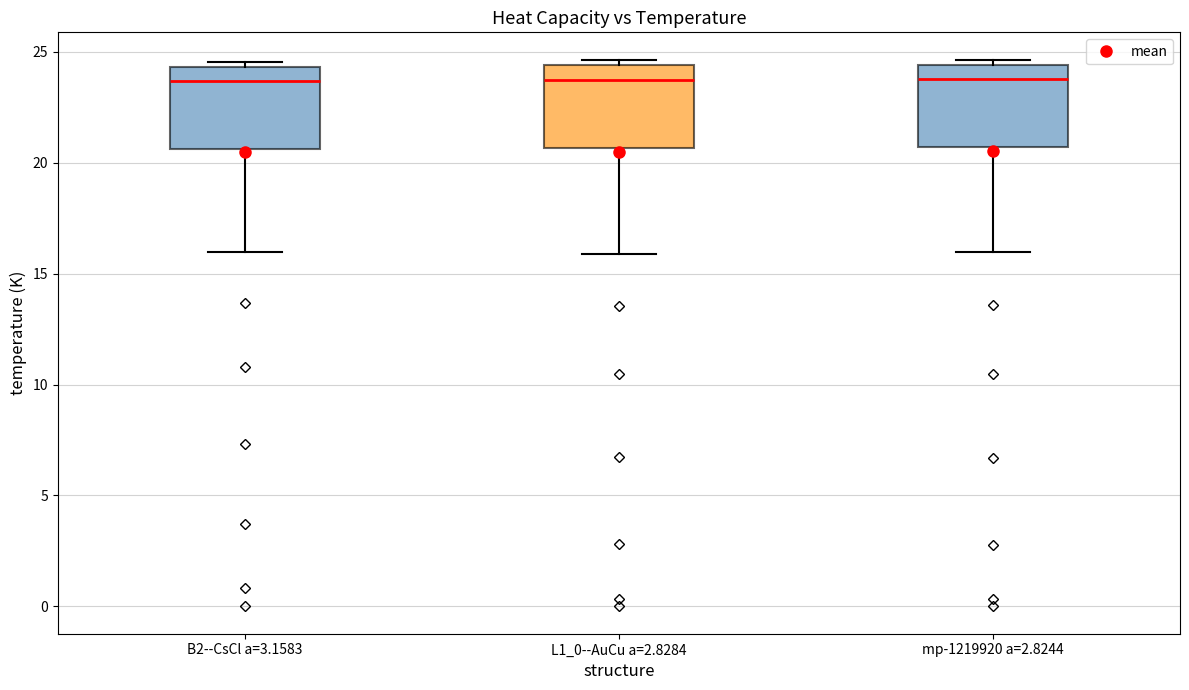

Reading left to right, read every box against the y-axis: the position of its median line, the range the box covers, and the ends of its whiskers. The values are not printed on the chart, so give them approximately, as read against the axis.

B2--CsCl a=3.1583: median 23.5, box 20.5 to 24.5, whiskers 16.0 to 24.5 (just above the box's upper edge)
L1_0--AuCu a=2.8284: median 23.5, box 20.5 to 24.5, whiskers 16.0 to 24.5 (just above the box's upper edge)
mp-1219920 a=2.8244: median 24.0, box 20.5 to 24.5, whiskers 16.0 to 24.5 (just above the box's upper edge)